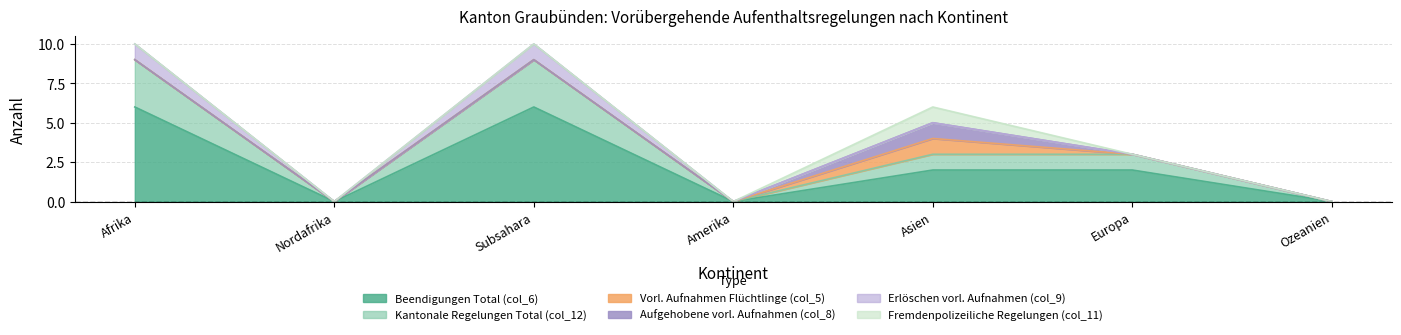

Reading right to left, what are all the values shown in this chart?

Beendigungen Total (col_6): 0	2	2	0	6	0	6
Kantonale Regelungen Total (col_12): 0	1	1	0	3	0	3
Vorl. Aufnahmen Flüchtlinge (col_5): 0	0	1	0	0	0	0
Aufgehobene vorl. Aufnahmen (col_8): 0	0	1	0	0	0	0
Erlöschen vorl. Aufnahmen (col_9): 0	0	0	0	1	0	1
Fremdenpolizeiliche Regelungen (col_11): 0	0	1	0	0	0	0